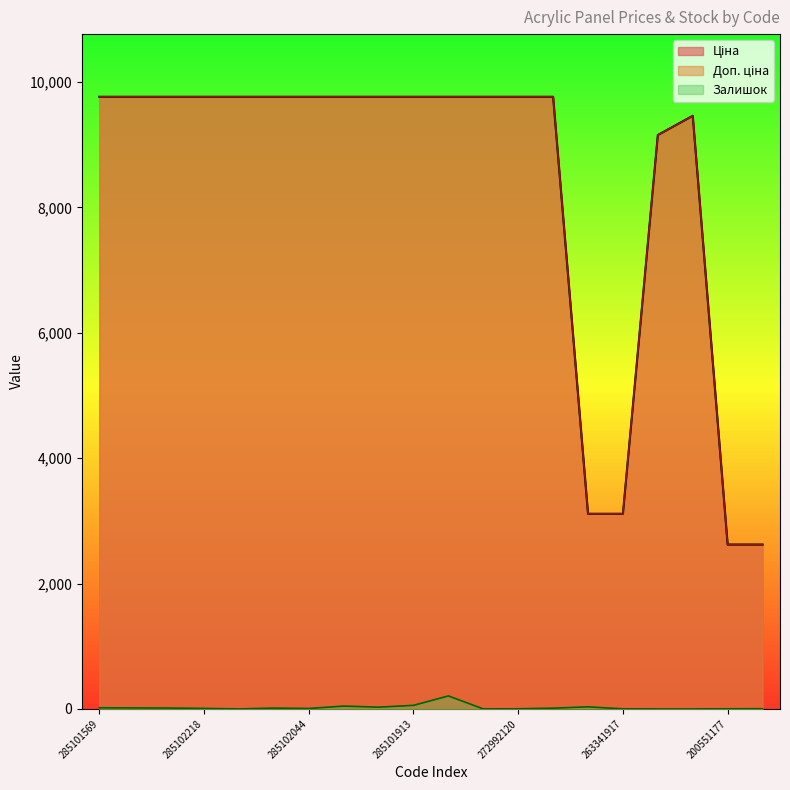

Rank the categories by Доп. ціна value from lowest to highest.

200551177, 200551169, 263342030, 263341917, 263341914, 254631914, 285101569, 285102221, 285102219, 285102218, 285102216, 285102120, 285102044, 285101916, 285101915, 285101913, 272992170, 272992121, 272992120, 272992030